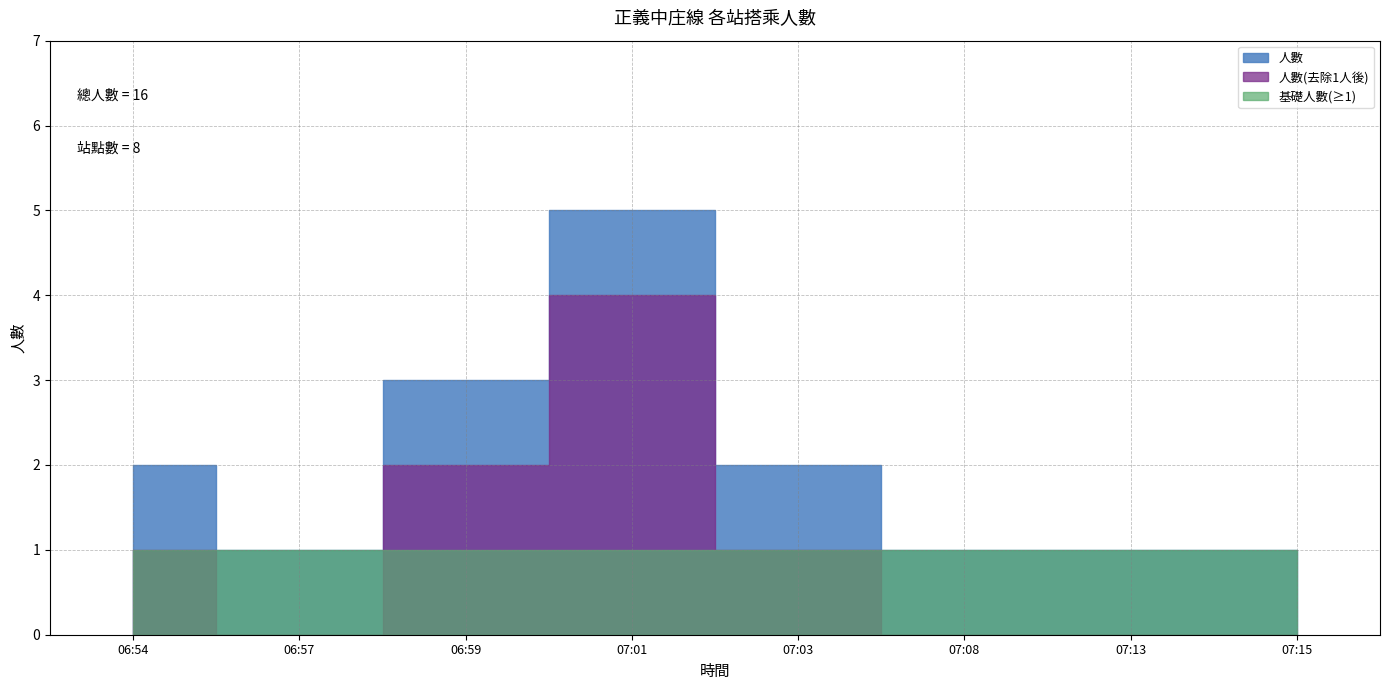

What is the average value?

2